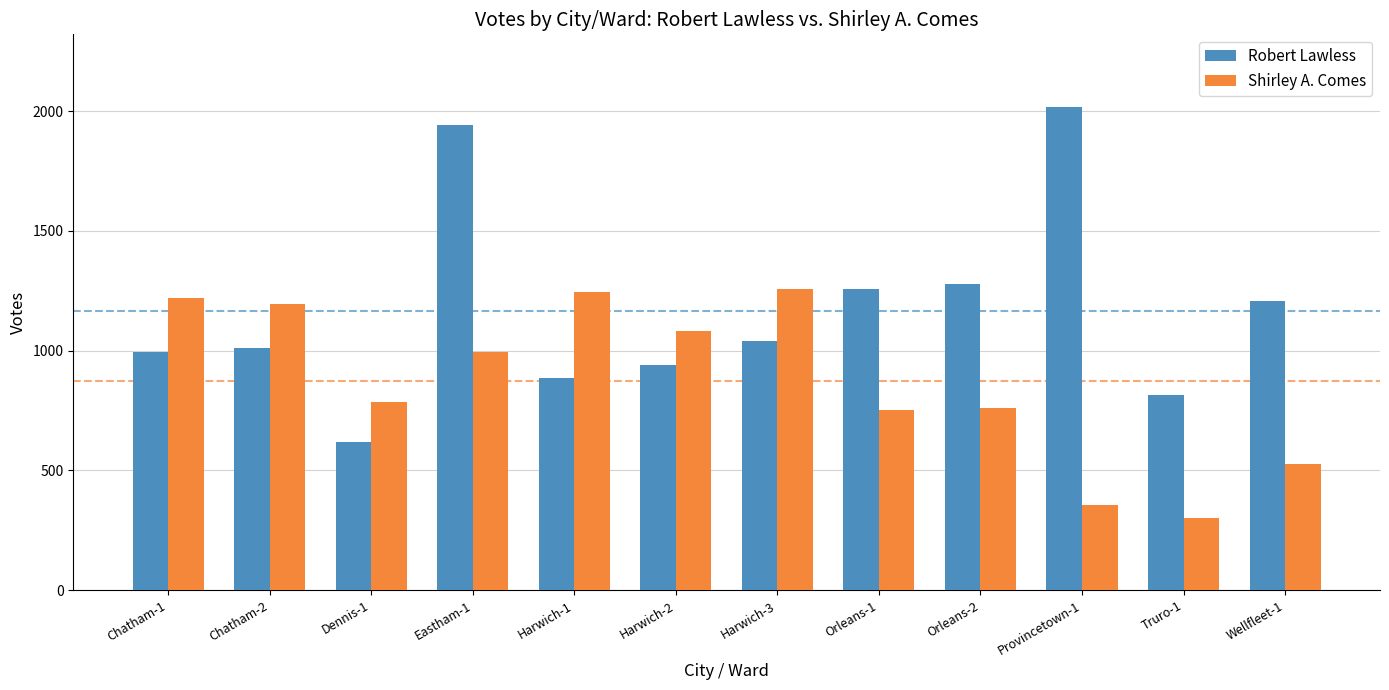

What is the lowest value of the Robert Lawless series?

621